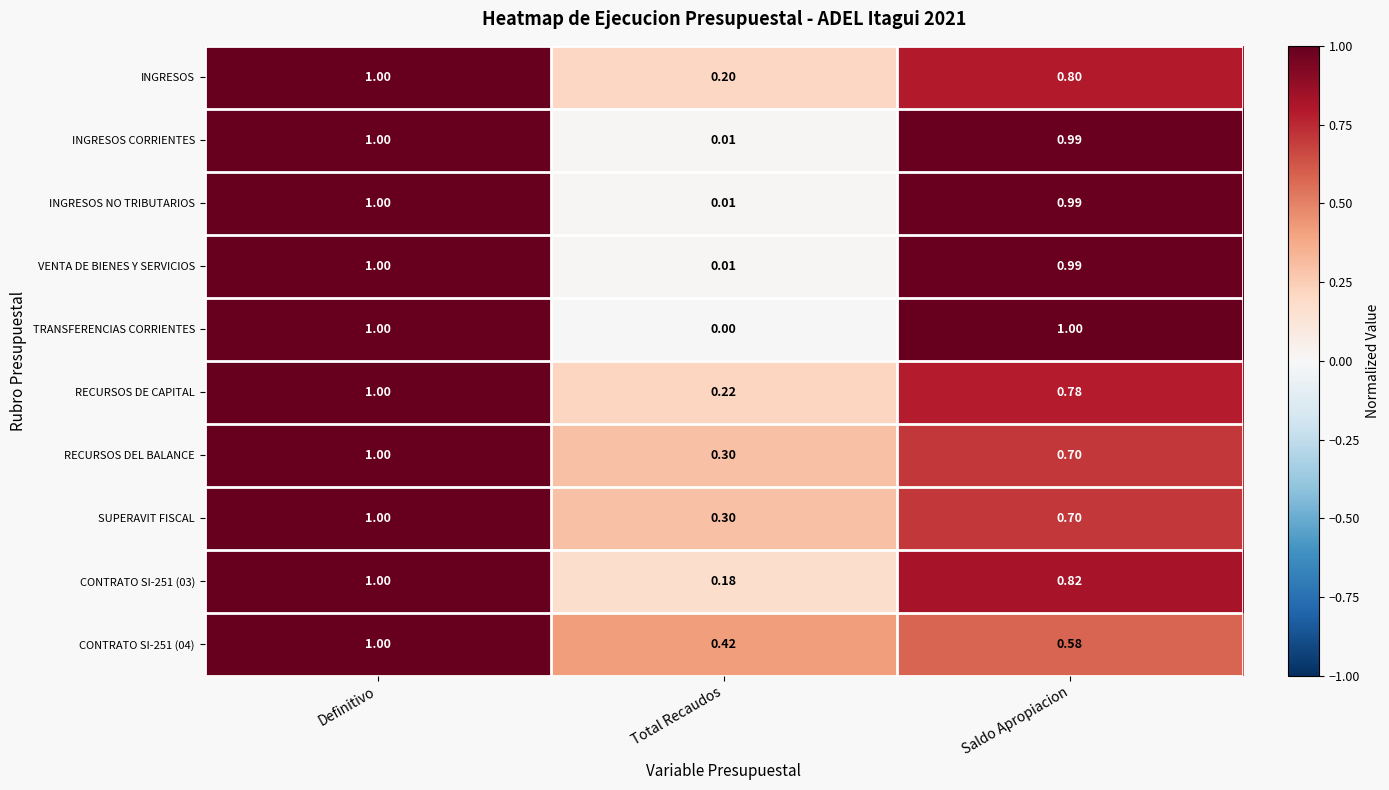

Where is CONTRATO SI-251 (03) nearest to the value 0?

Total Recaudos